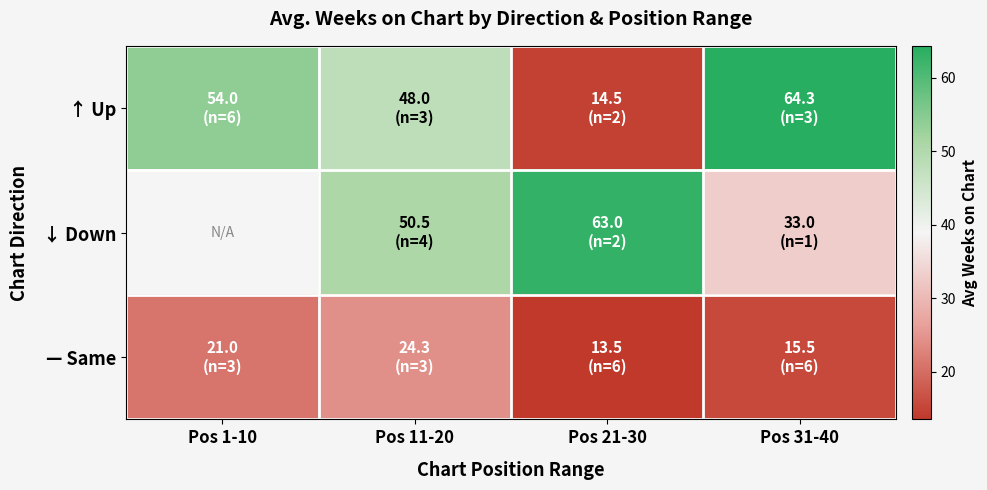

At how many categories does at least one series exceed 62?

2